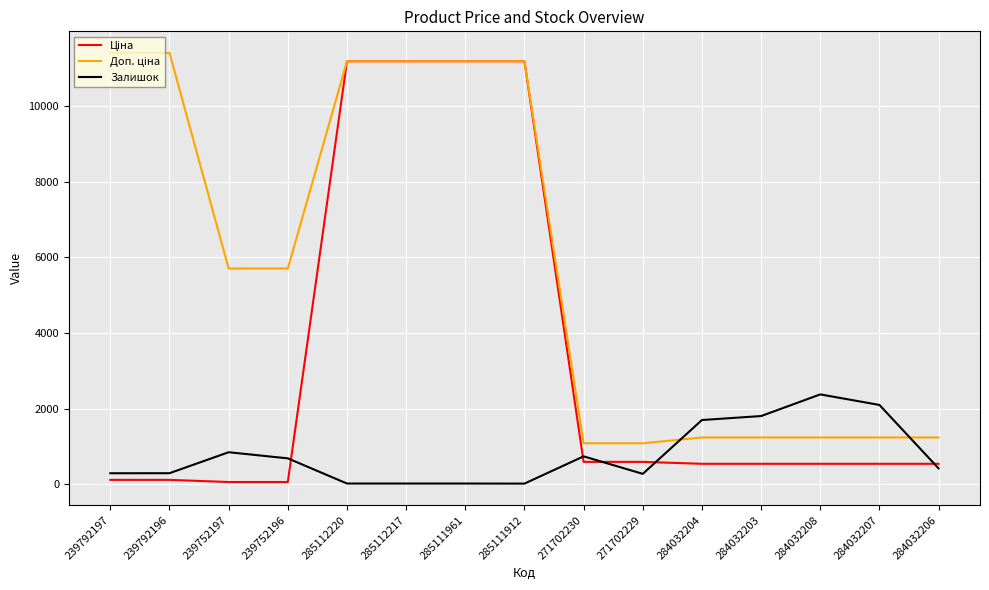

What is the total value across all series at 239792197?

11813.1